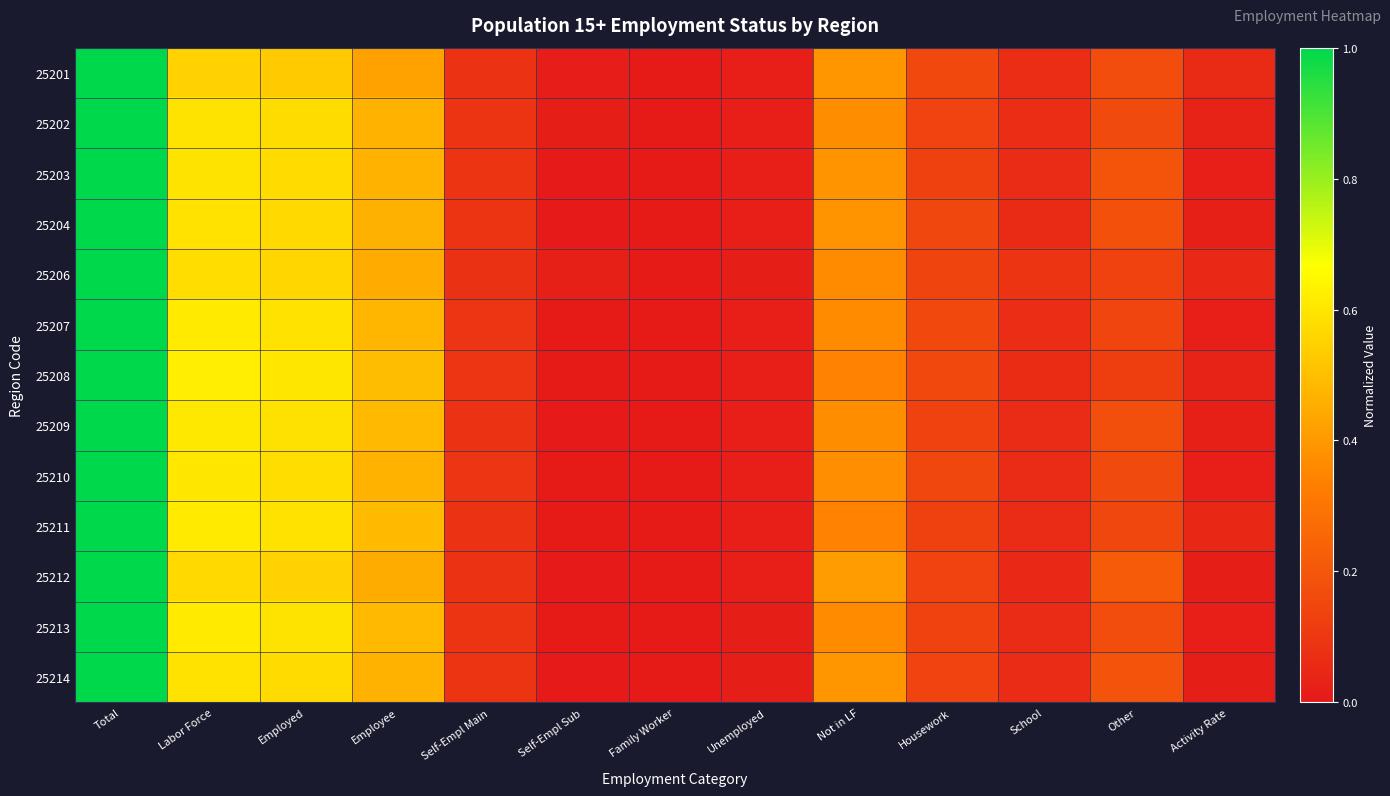

Rank the series by their maximum value, from lowest to highest.

25201, 25202, 25203, 25204, 25206, 25207, 25208, 25209, 25210, 25211, 25212, 25213, 25214